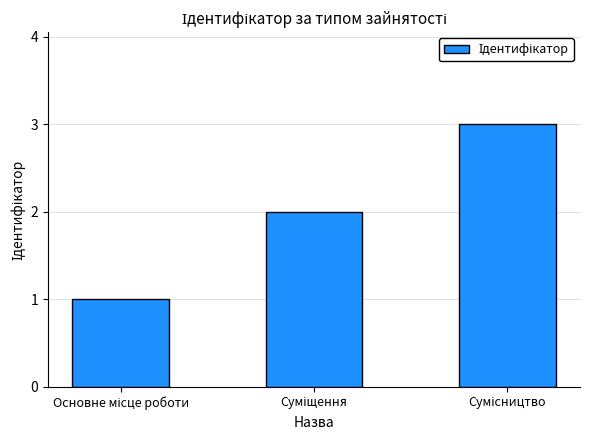

What is the maximum value shown in the chart?

3